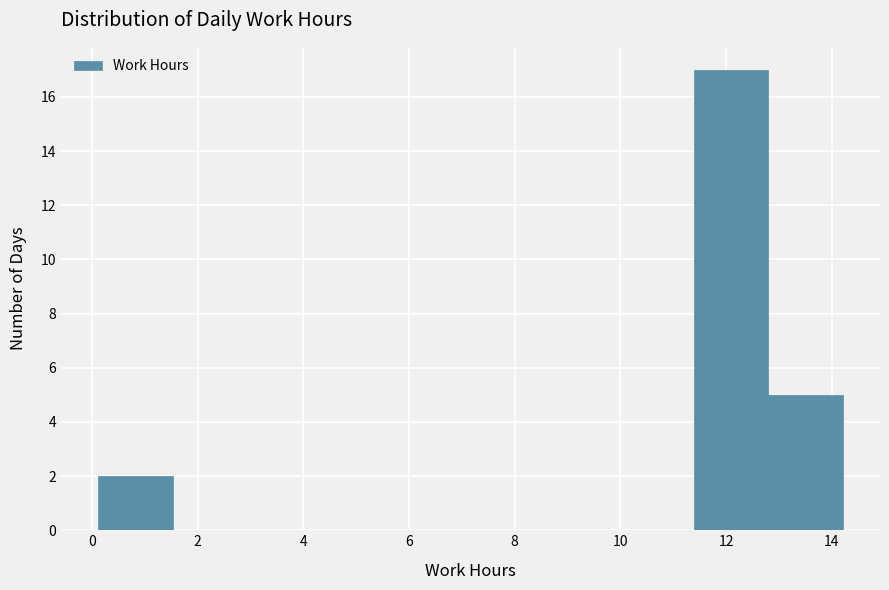

Reading left to right, transcribe this chart: for each bar, give the range it covers on the x-axis and its height. Neither the bar edges nor the heights are printed on the chart, so give them approximately, as read against the axes.

0.2 to 1.6: 2
1.6 to 3.0: 0
3.0 to 4.4: 0
4.4 to 5.8: 0
5.8 to 7.2: 0
7.2 to 8.6: 0
8.6 to 10.0: 0
10.0 to 11.4: 0
11.4 to 12.8: 17
12.8 to 14.2: 5